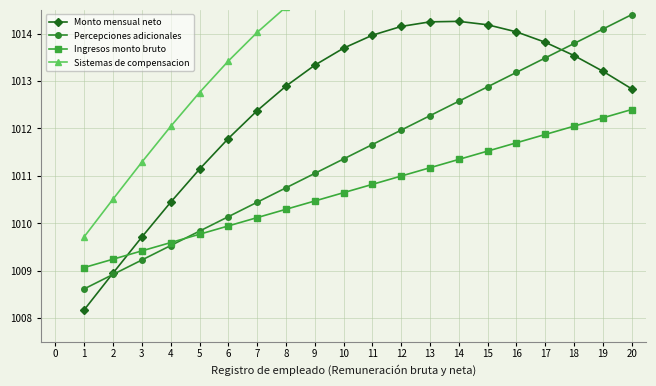

Which series changed the most between 2 and 6?

Sistemas de compensacion